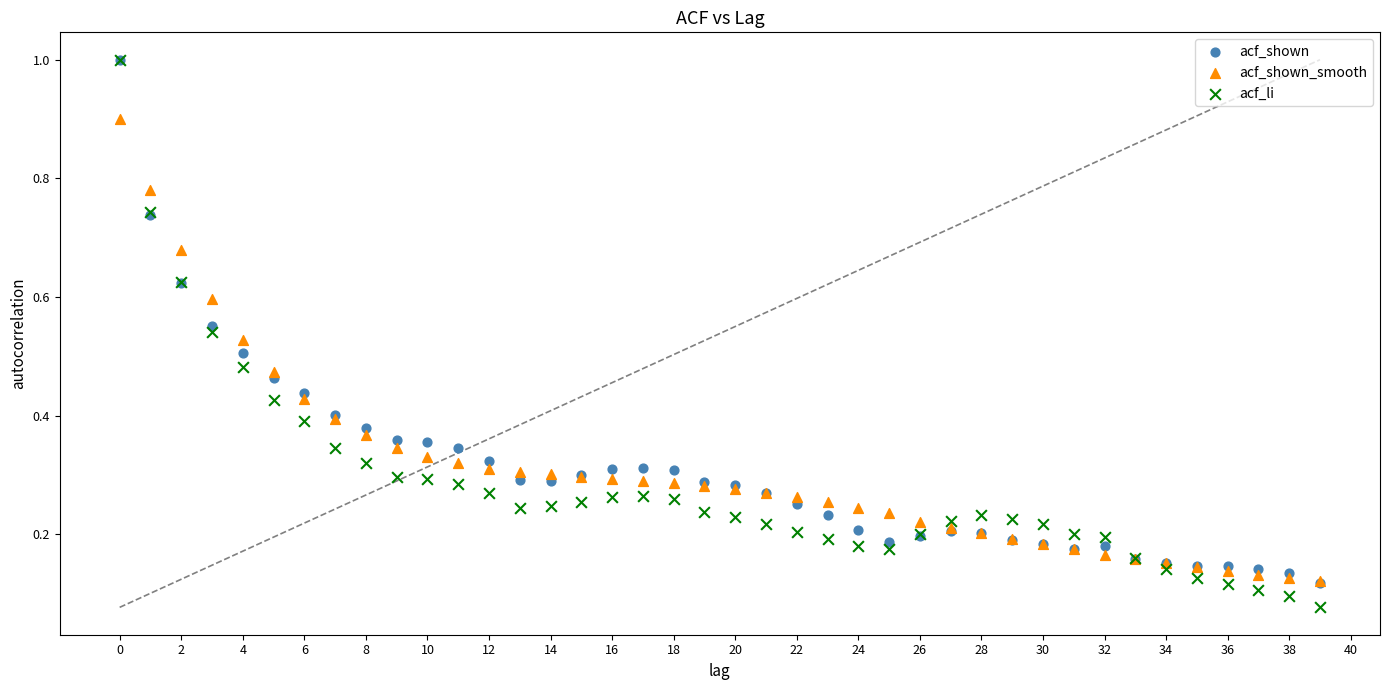

What are all the series names shown in the legend?

acf_shown, acf_shown_smooth, acf_li